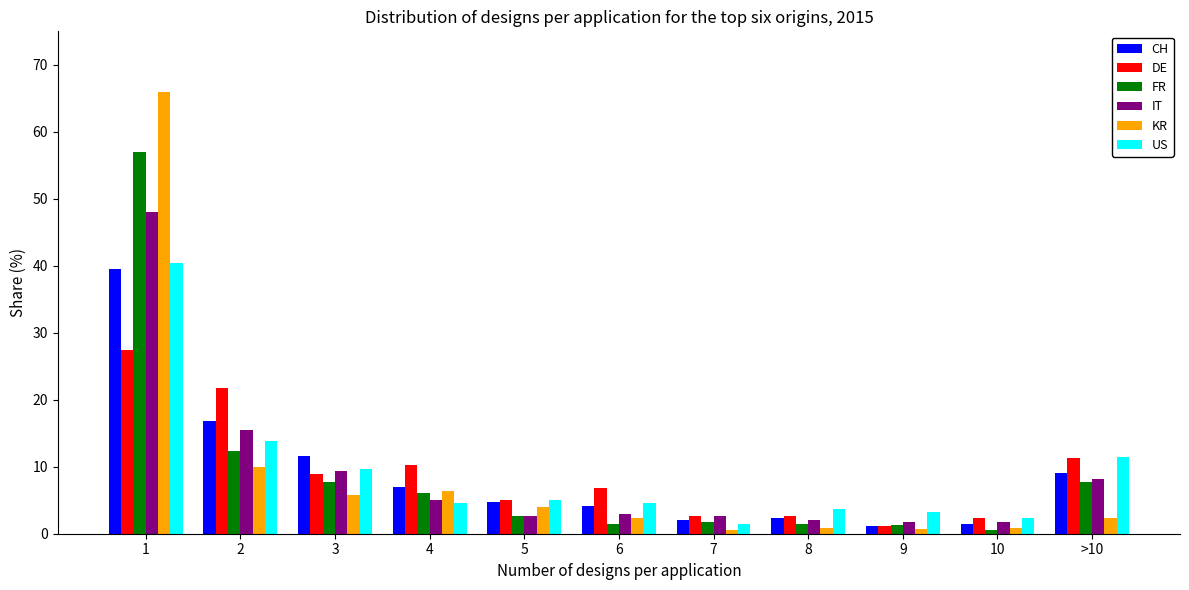

Is it true that KR equals 5.8 at 3?

True